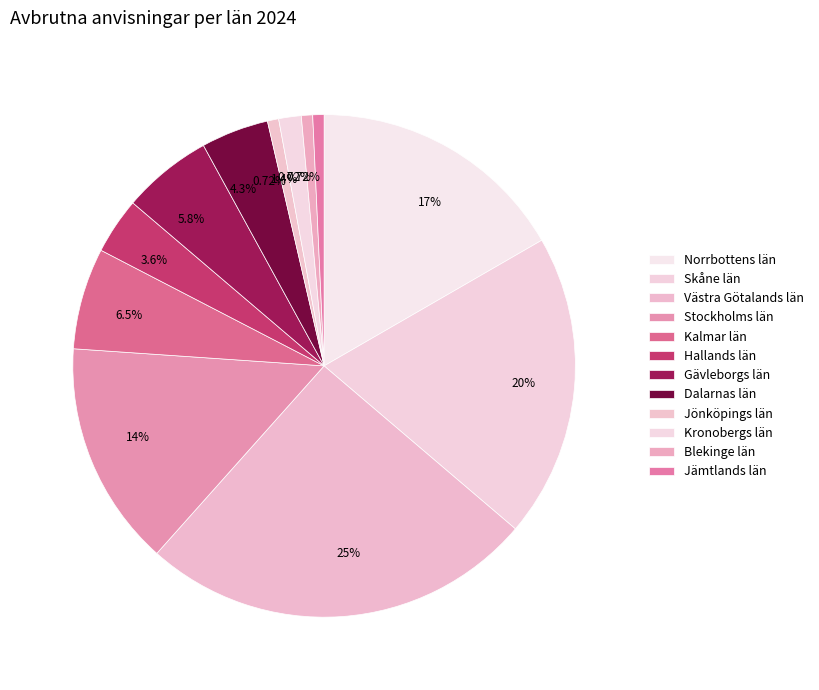

How many segments does this pie chart have?

12